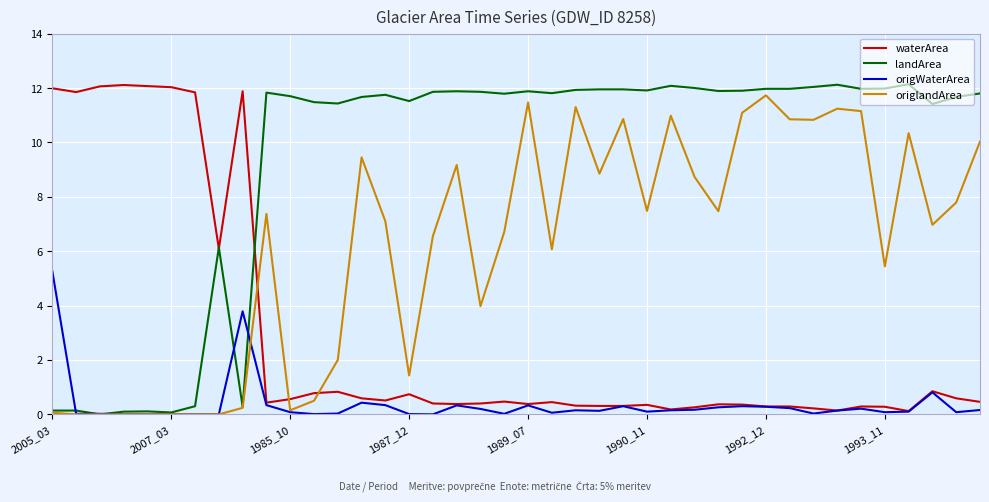

What is the maximum value for origlandArea?

11.7